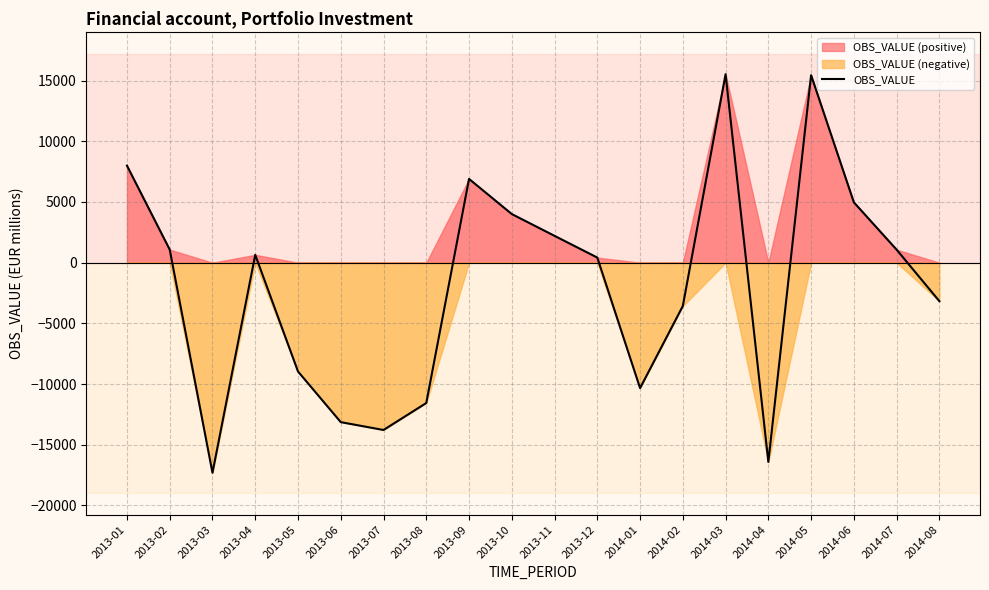

The value of OBS_VALUE at 2013-05 is -8963.8. True or false?

True